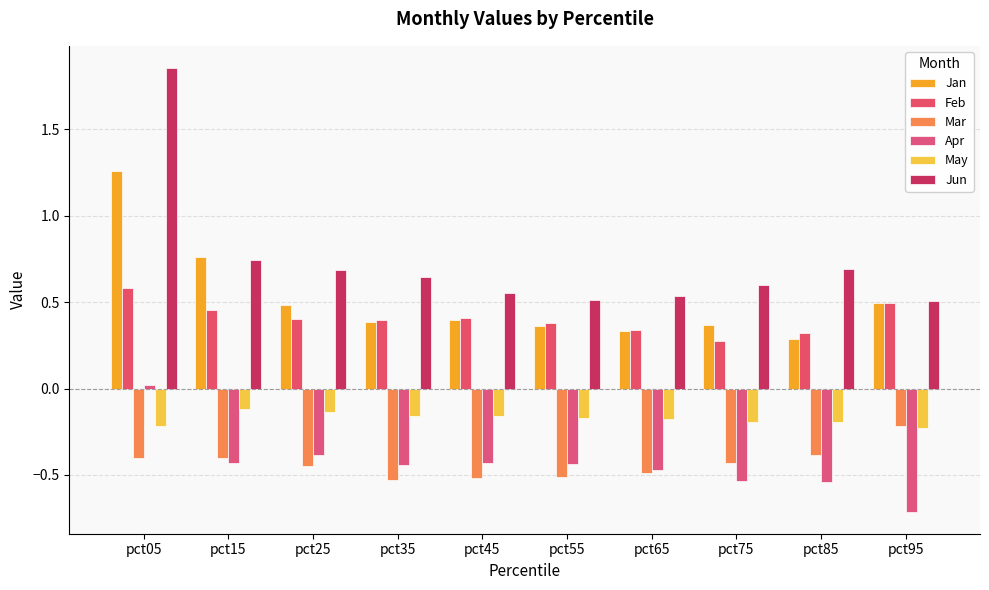

What is the average value of the May series?

-0.2